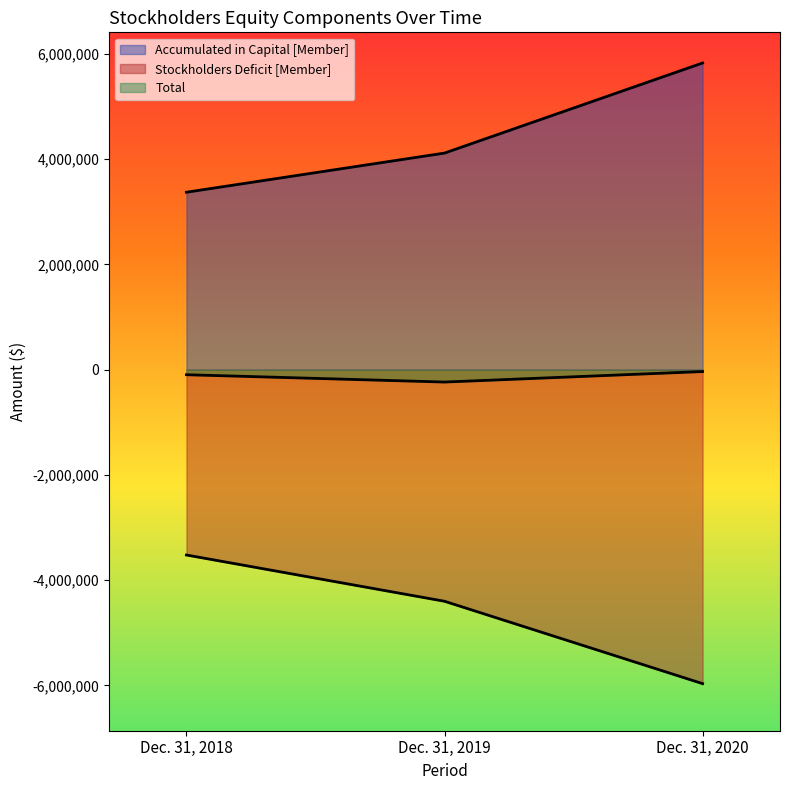

What is the value of the Stockholders Deficit [Member] point at the 1st from the left?

-3521333